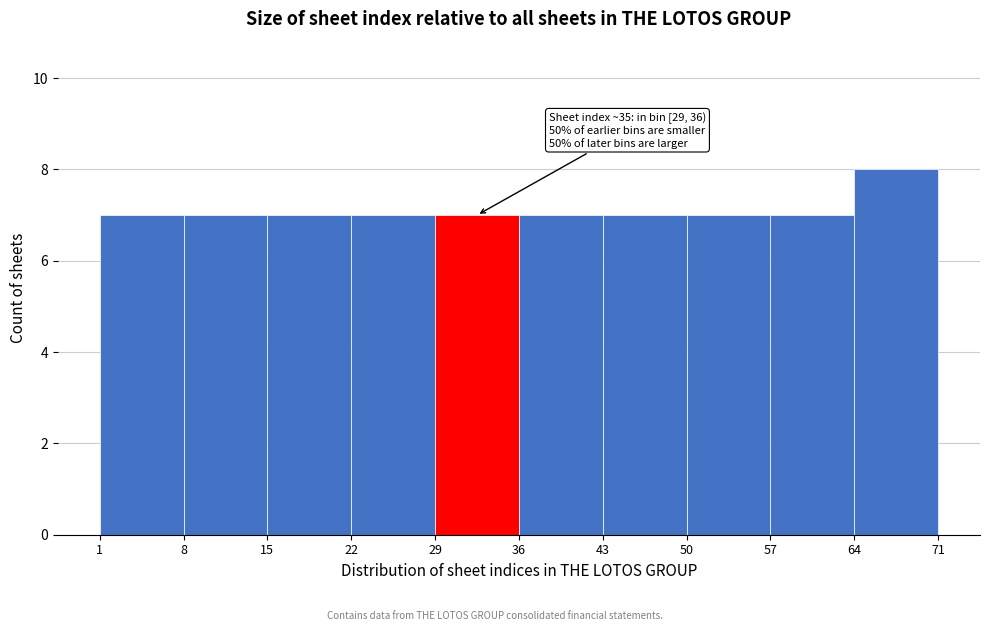

Which range on the x-axis has the tallest bar?

64 to 71